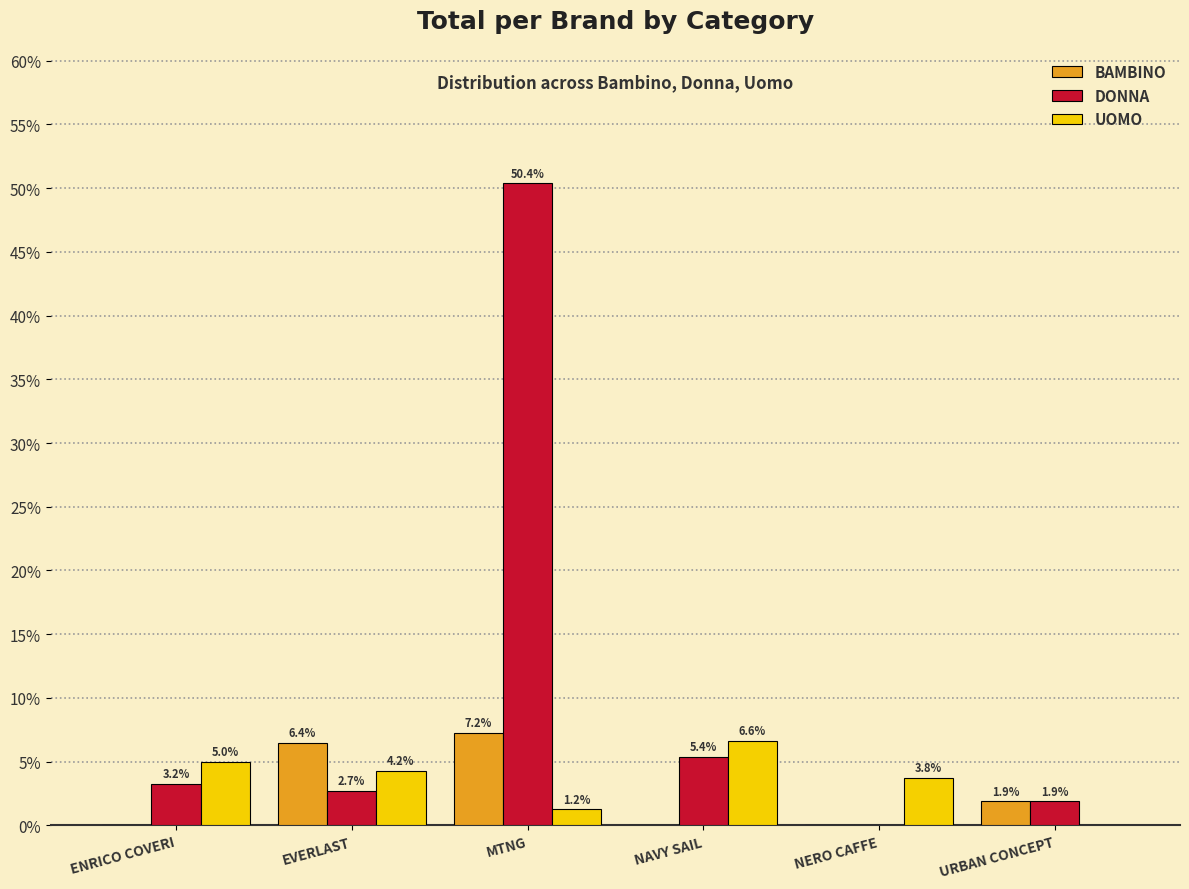

Where does the BAMBINO series first go above 1?

EVERLAST